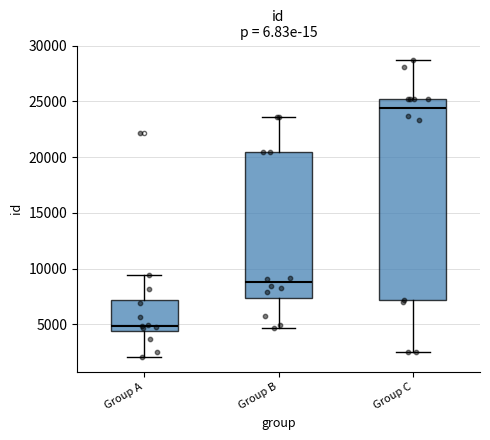

Which box is the tallest, from its lower edge to its upper edge?

Group C